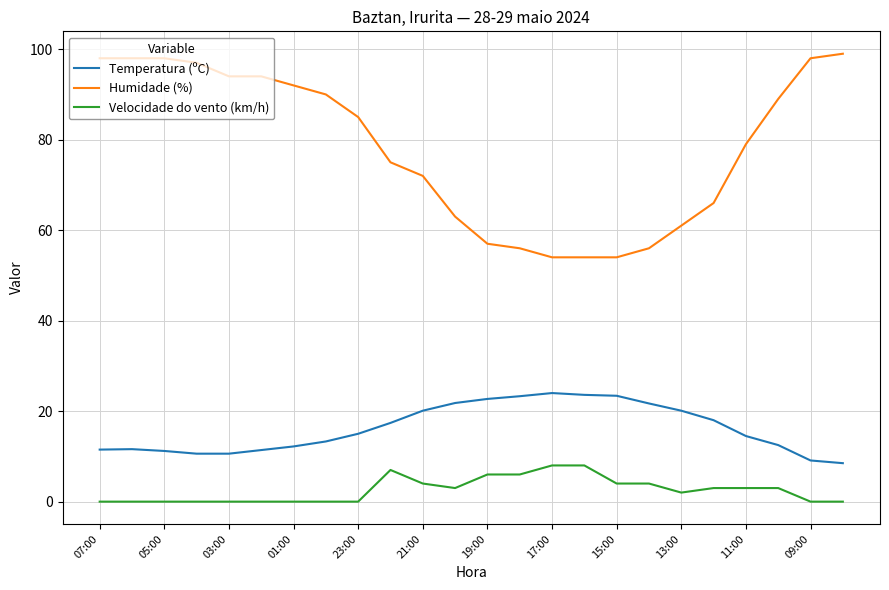

Which series has the widest spread of values?

Humidade (%)